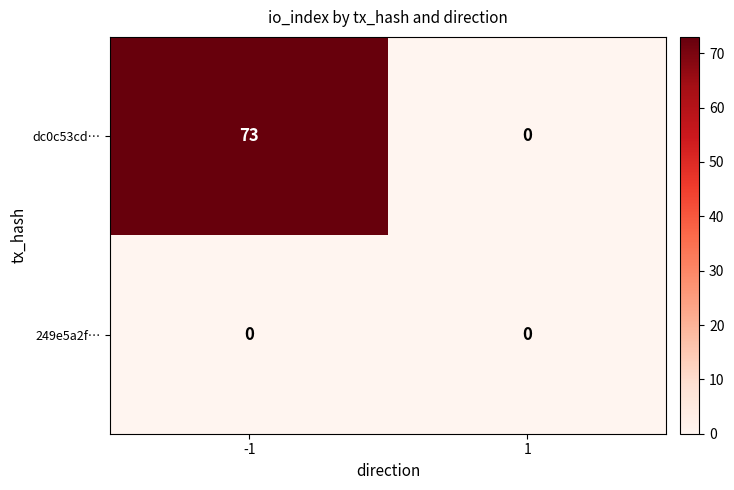

Reading left to right, what are all the values shown in this chart?

dc0c53cd…: -1=73	1=0
249e5a2f…: -1=0	1=0